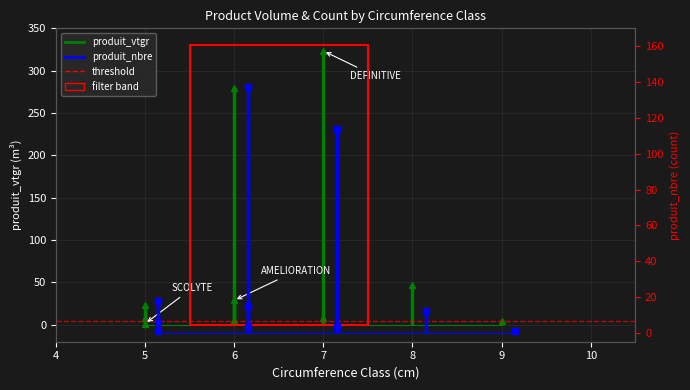

True or false: produit_nbre and produit_vtgr intersect in this chart.

False